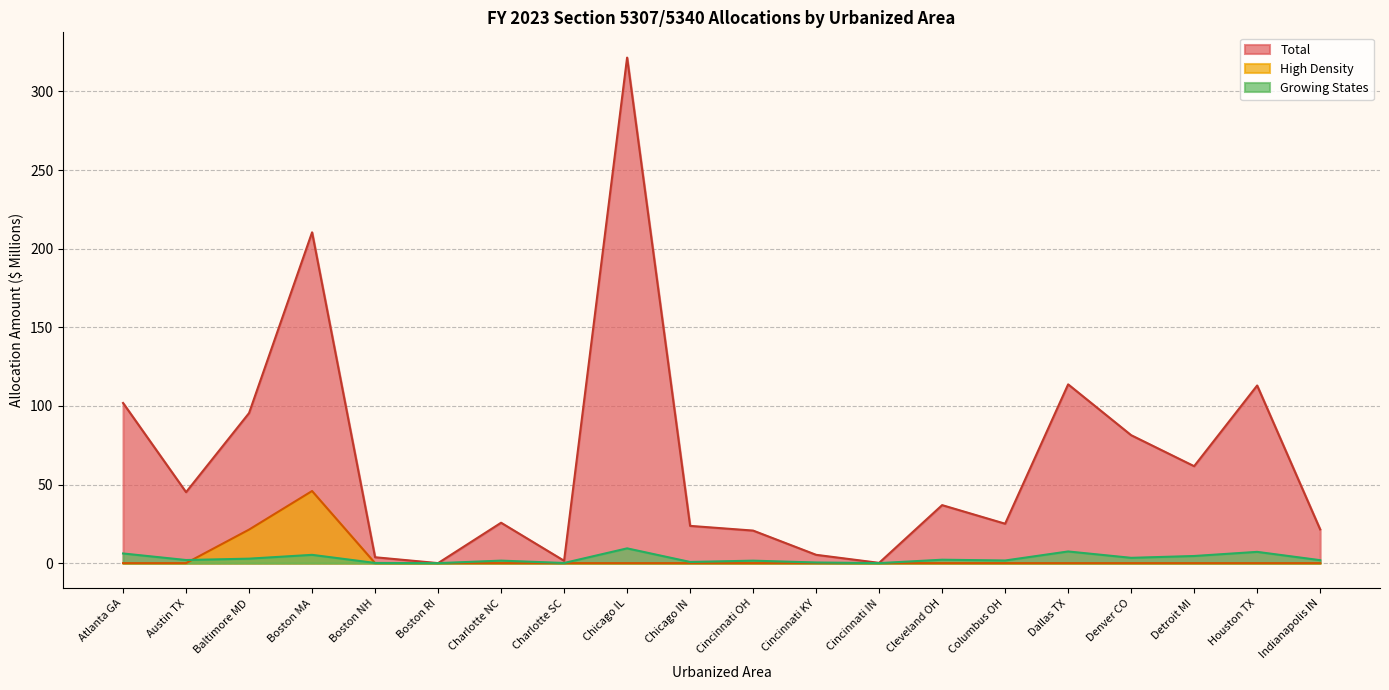

Rank the series at Columbus OH from lowest to highest value.

High Density, Growing States, Total